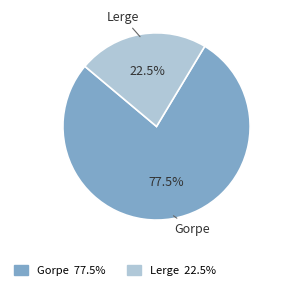

Which category accounts for the majority?

Gorpe